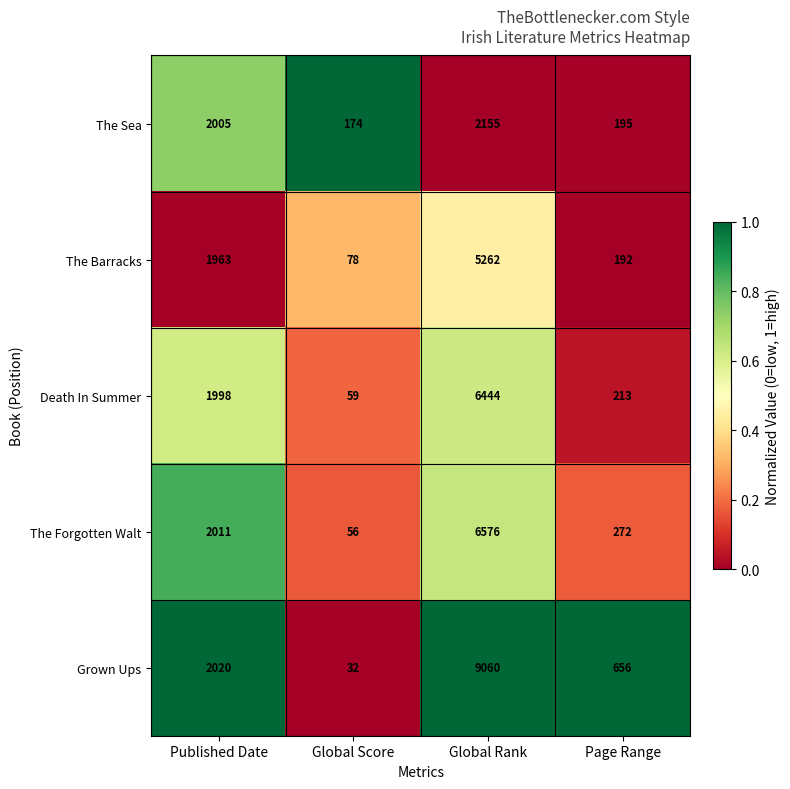

True or false: Death In Summer has a value of 213 at Page Range.

True